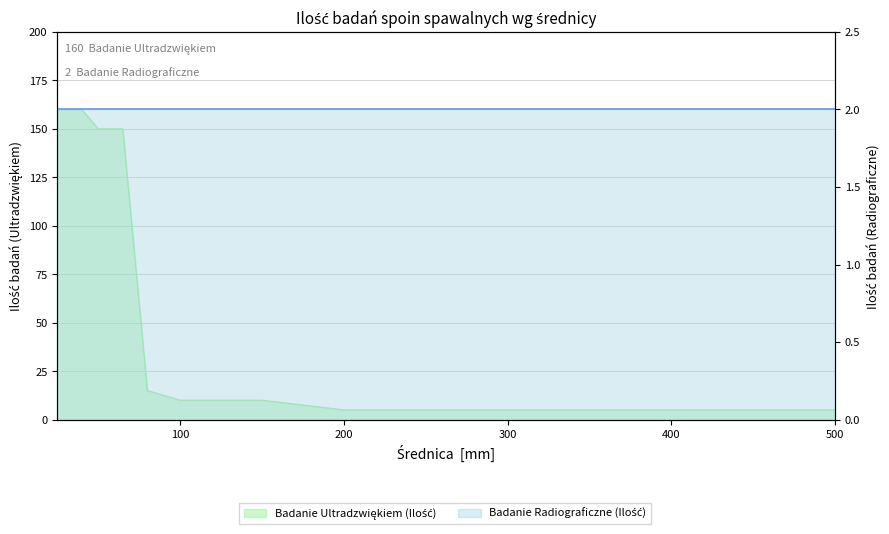

Reading right to left, extract all data points from this chart.

500=5	400=5	350=5	300=5	250=5	200=5	150=10	125=10	100=10	80=15	65=150	50=150	40=160	32=160	25=160